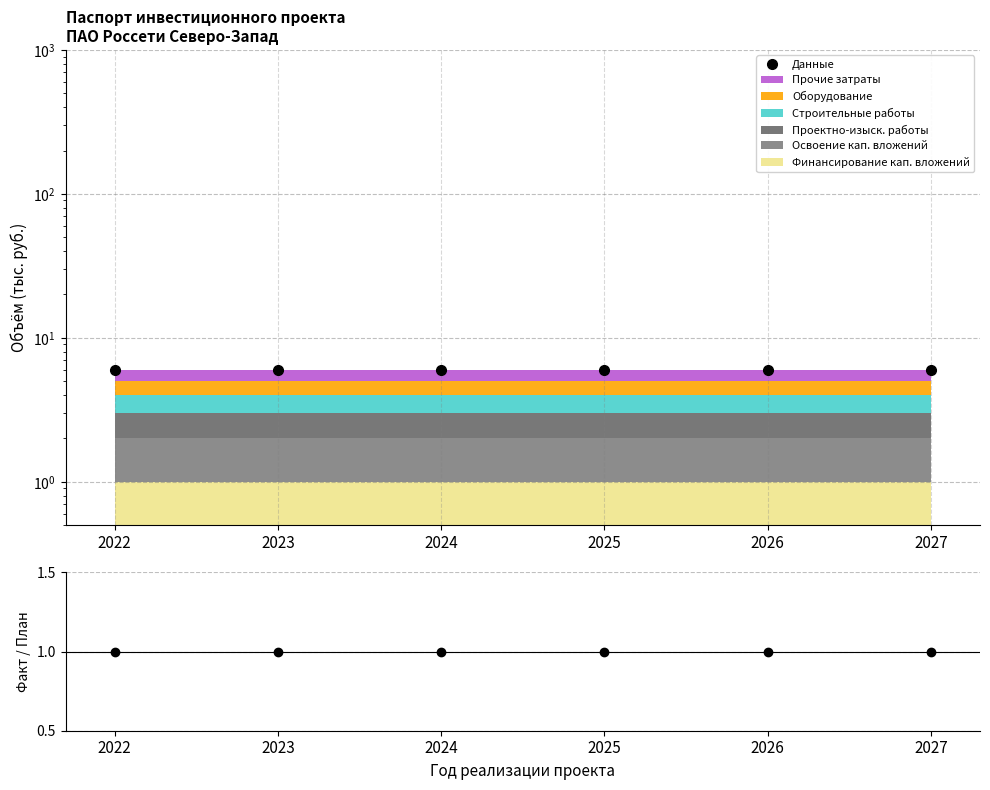

Which label corresponds to the largest value in the chart?

2022